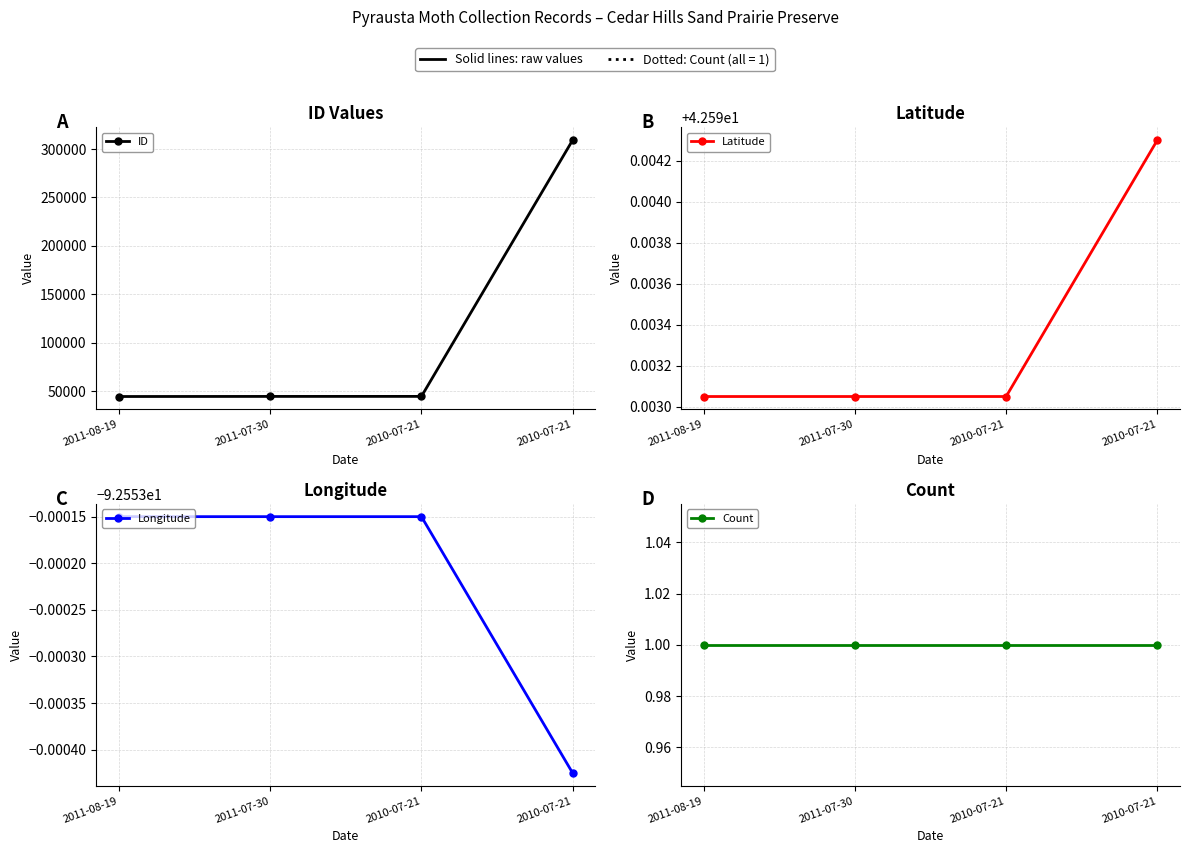

True or false: Latitude and Longitude intersect in this chart.

False